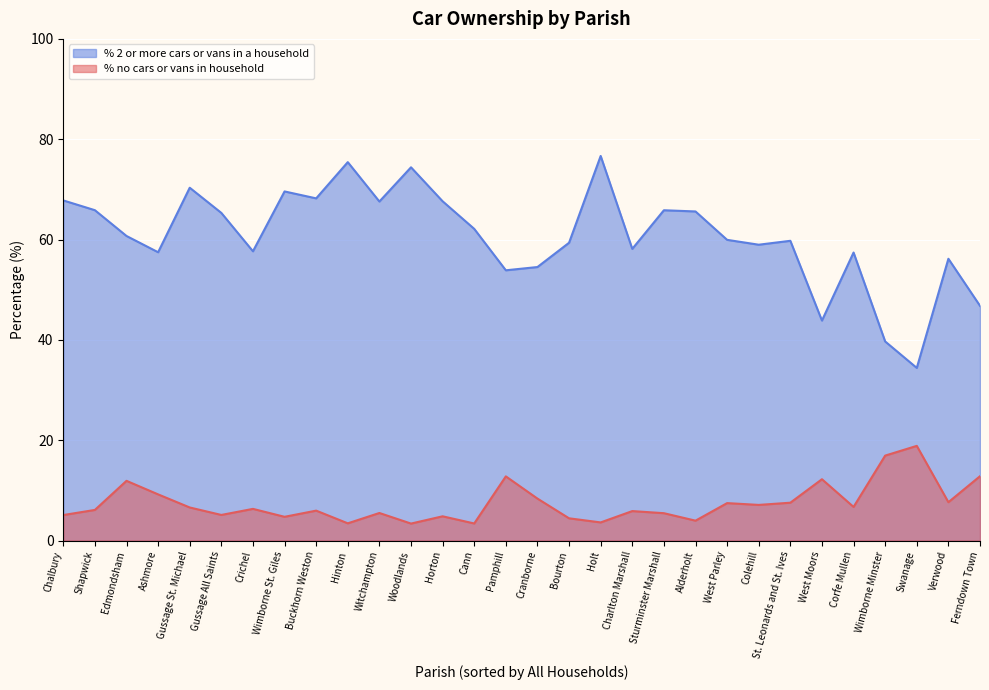

Between Buckhorn Weston and Cann, which is larger?

Buckhorn Weston